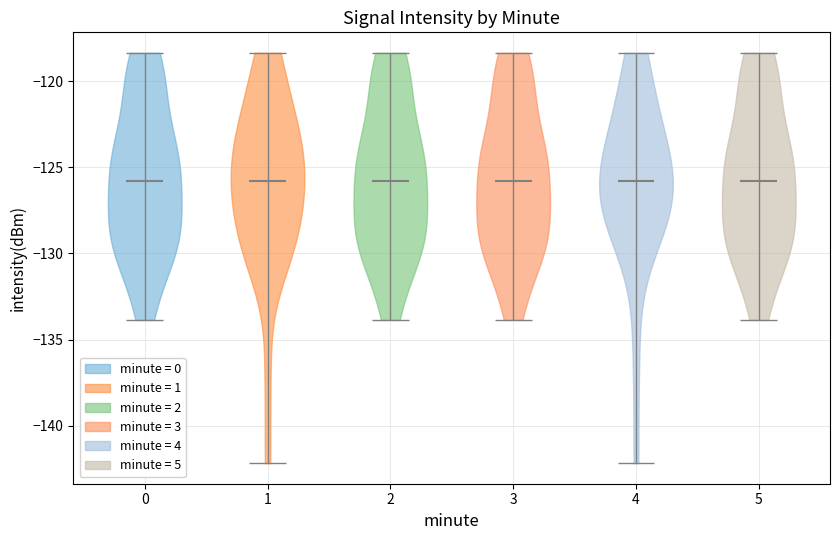

What is the lowest point the violin at x = 0 reaches on the y-axis? The values are not printed on the chart, so give them approximately, as read against the axis.

-134.0